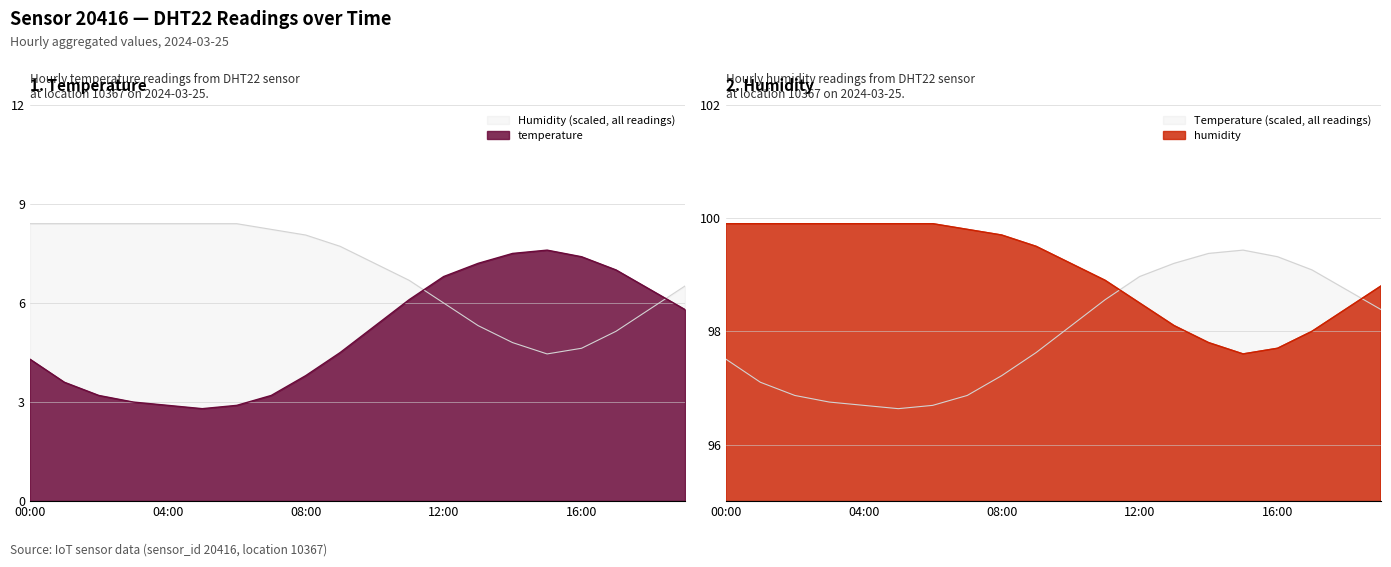

Which series has the largest total across all categories?

humidity